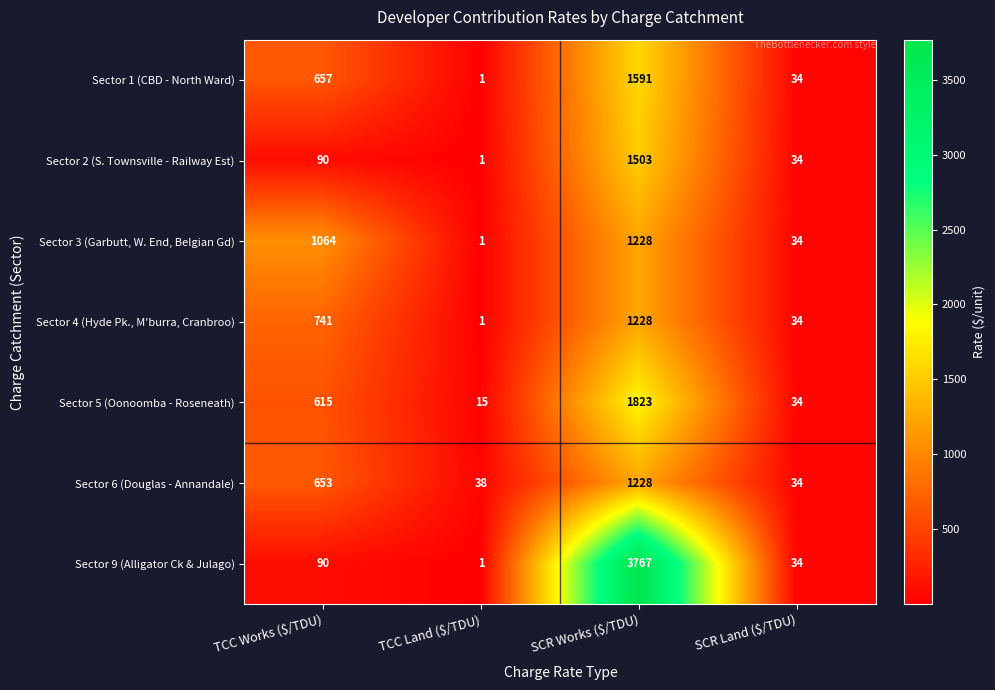

Where is Sector 6 (Douglas - Annandale) nearest to the value 631?

TCC Works ($/TDU)